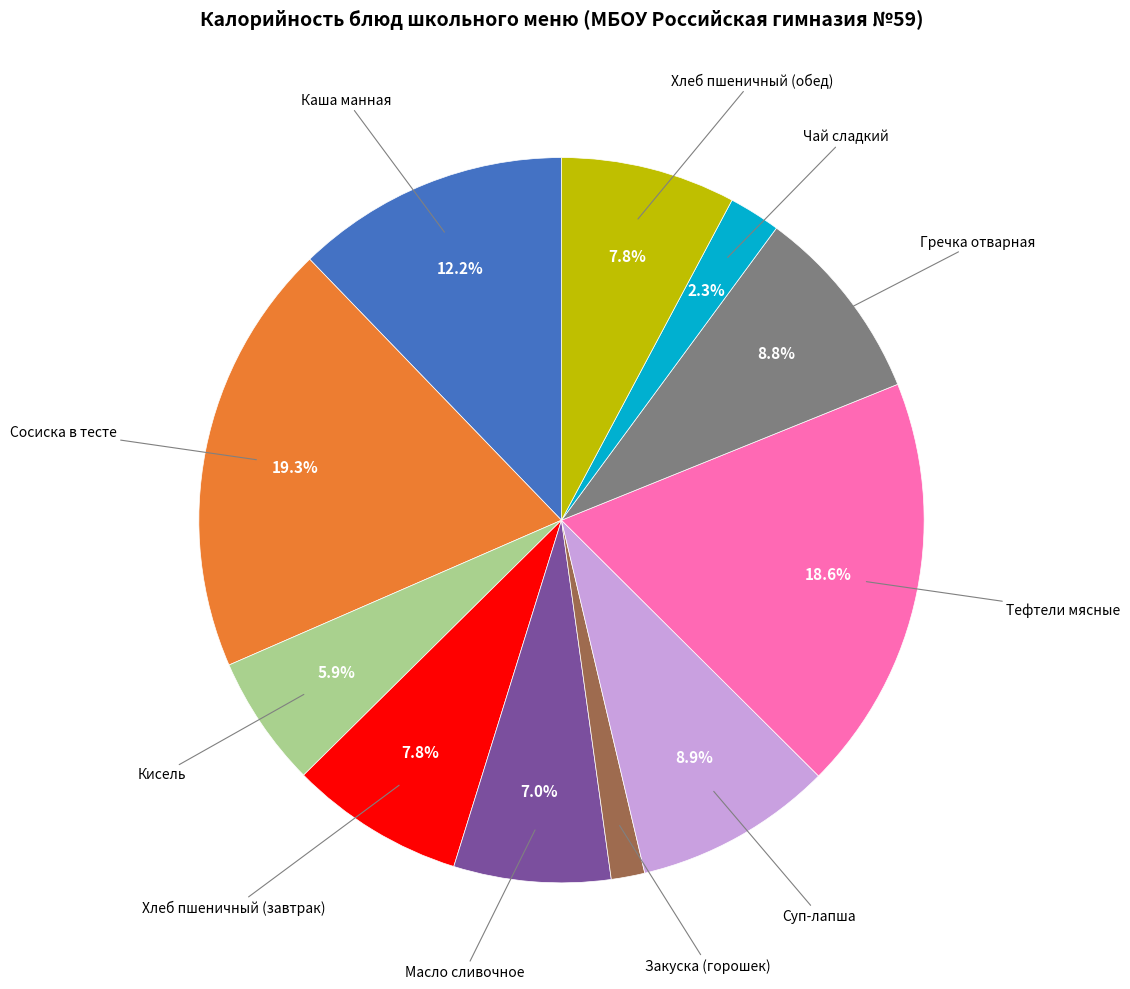

How many segments does this pie chart have?

11